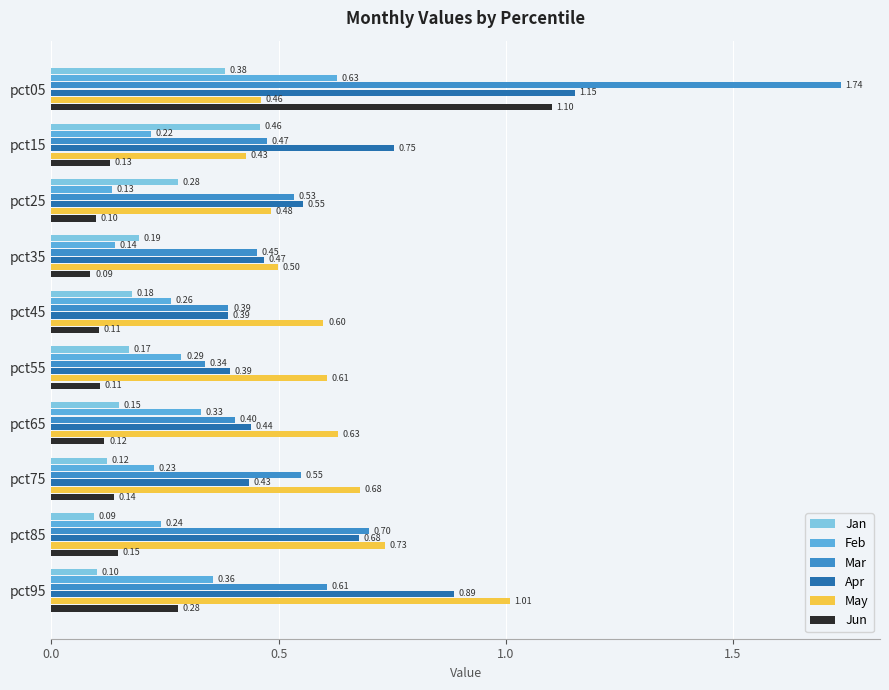

At which category is the sum across all series the highest?

pct05